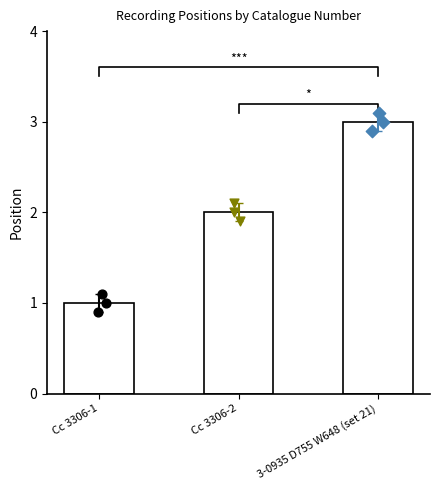

Which series reaches the maximum Y coordinate?

replicate 3-0935 D755 W648 (set 21)